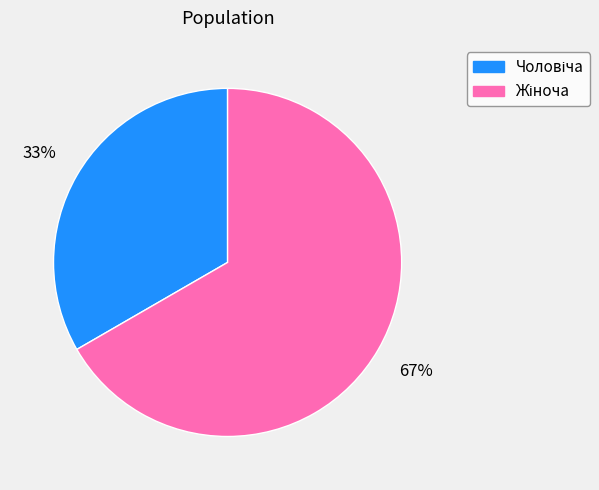

Does any single category account for the majority?

Yes